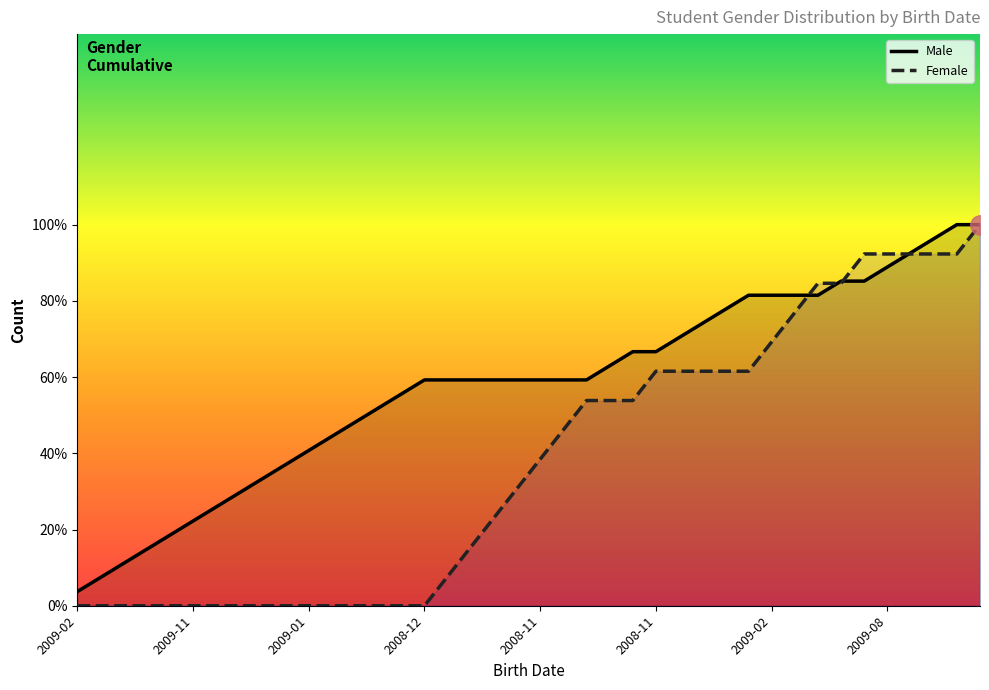

The Female series shows 0.8 at 23. True or false?

False